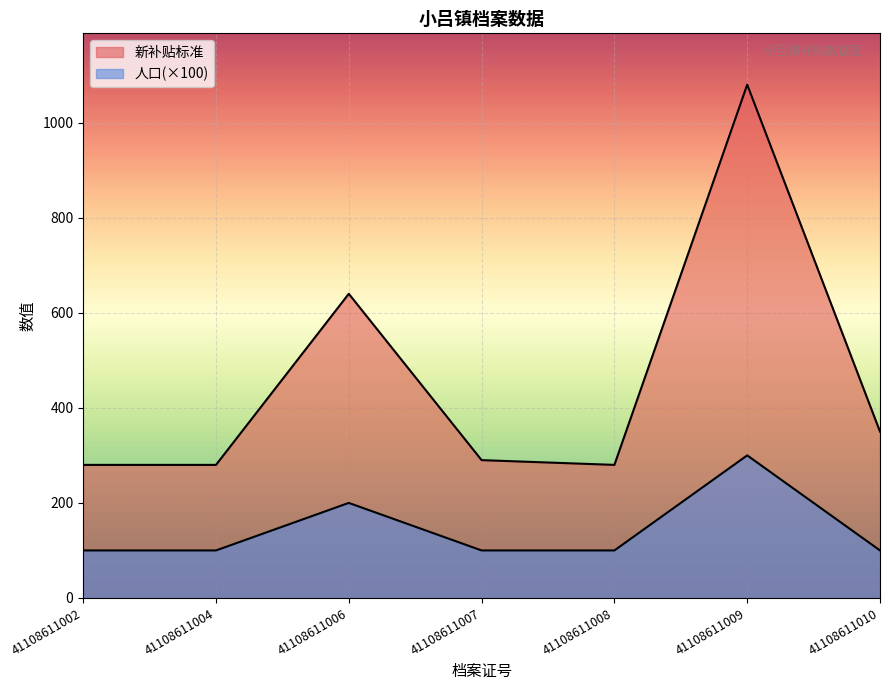

What is the sum of the 新补贴标准 values at 41108611010 and 41108611004?

630